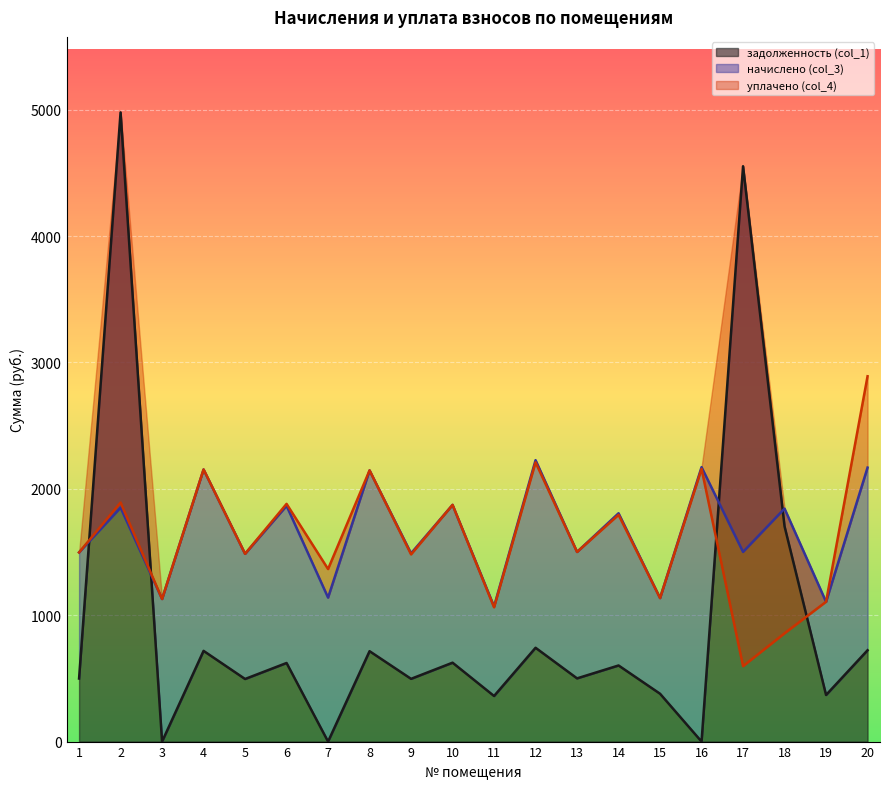

What is the value of the уплачено (col_4) point at the 14th from the left?

1794.2